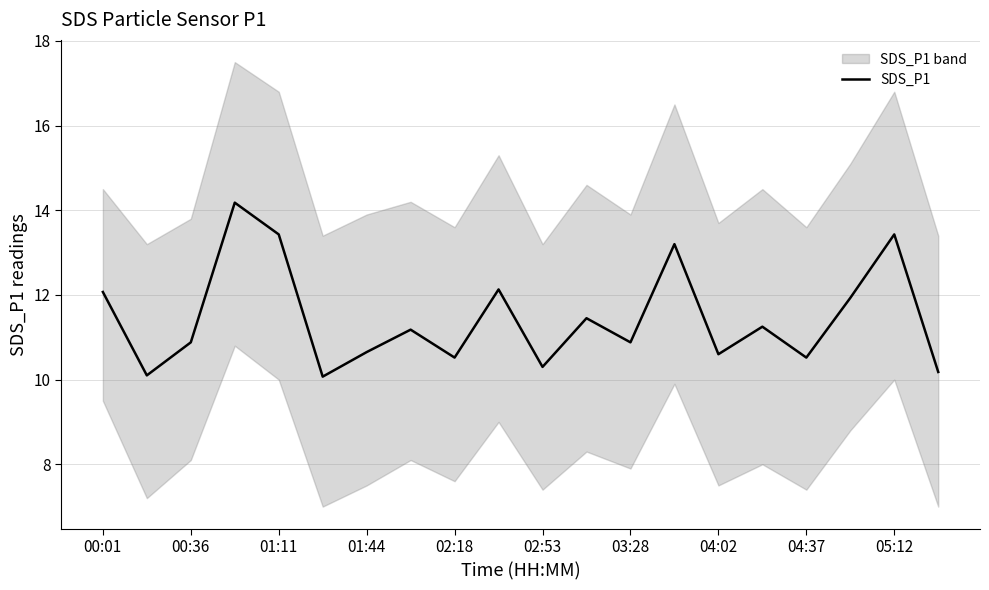

What is the lowest value of the SDS_P1 series?

10.1